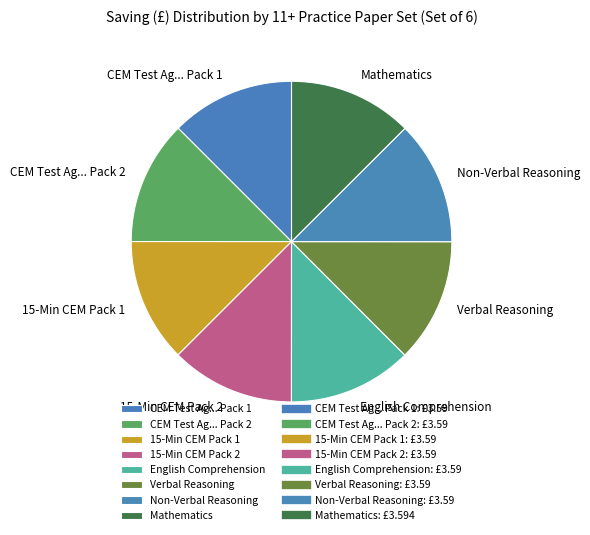

True or false: 15-Min CEM Pack 2 accounts for 24% of the total.

False